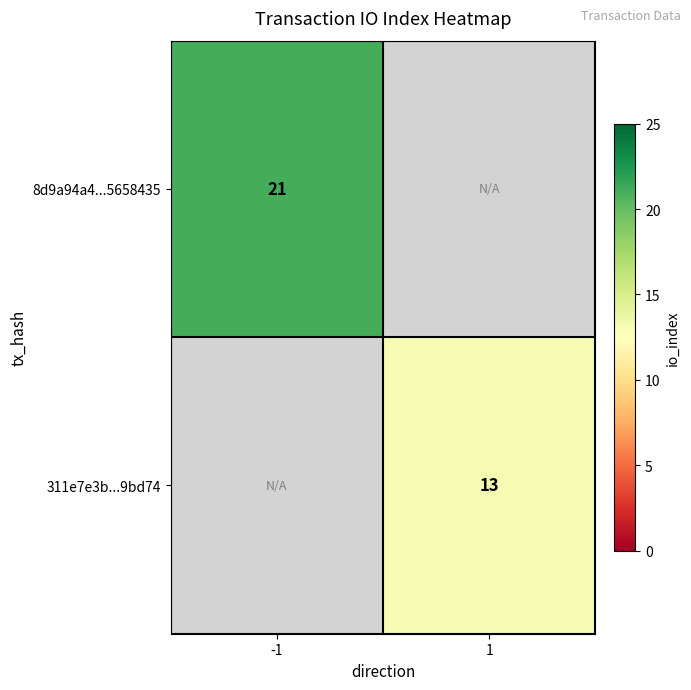

Is it true that 8d9a94a4...5658435 equals 29 at -1?

False